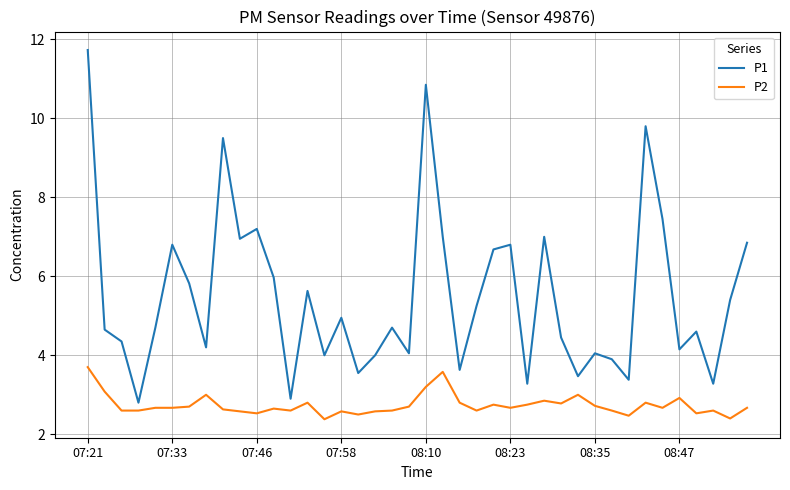

What is the lowest value of the P1 series?

2.8